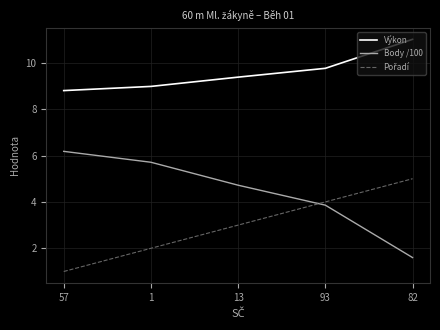

How many lines are shown in the chart?

3